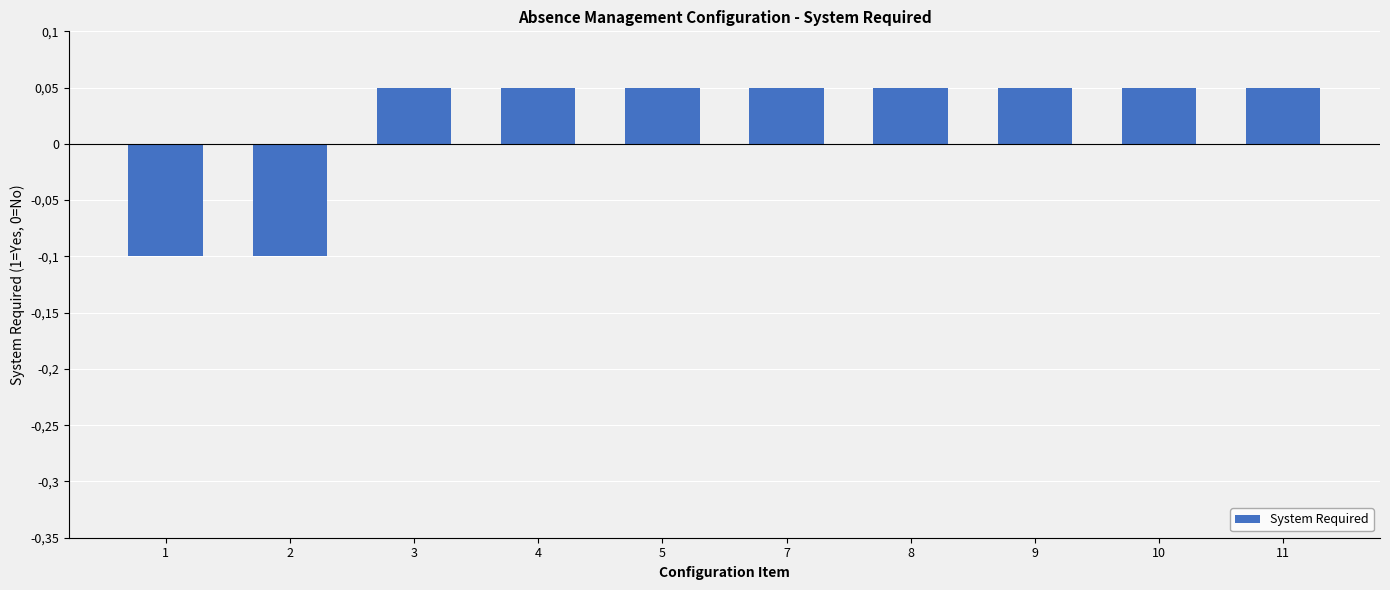

Count the values in the range 0 to 1.

8